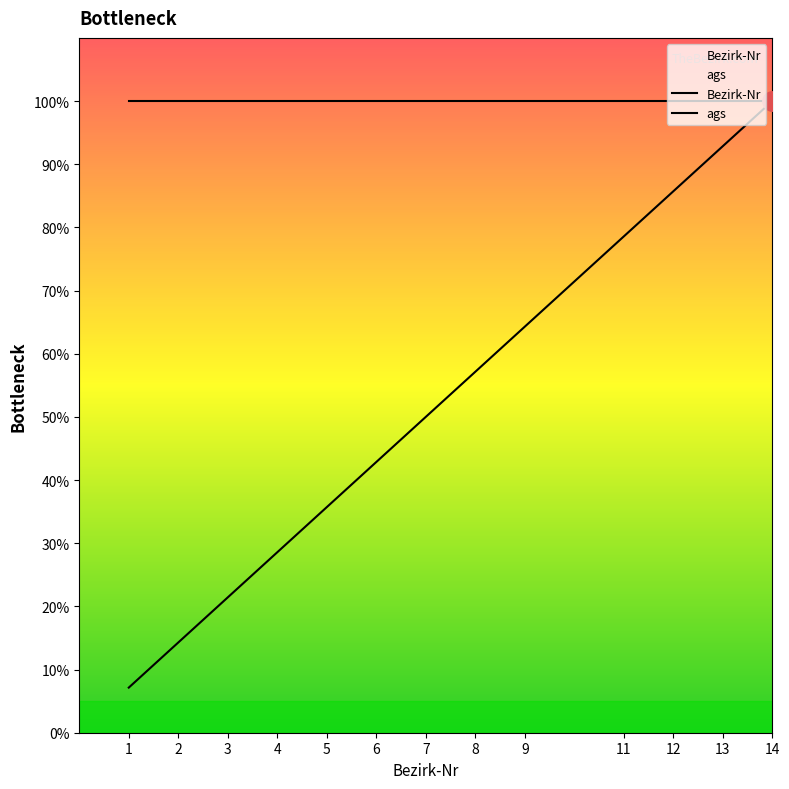

What is the highest value of the Bezirk-Nr series?

100.0